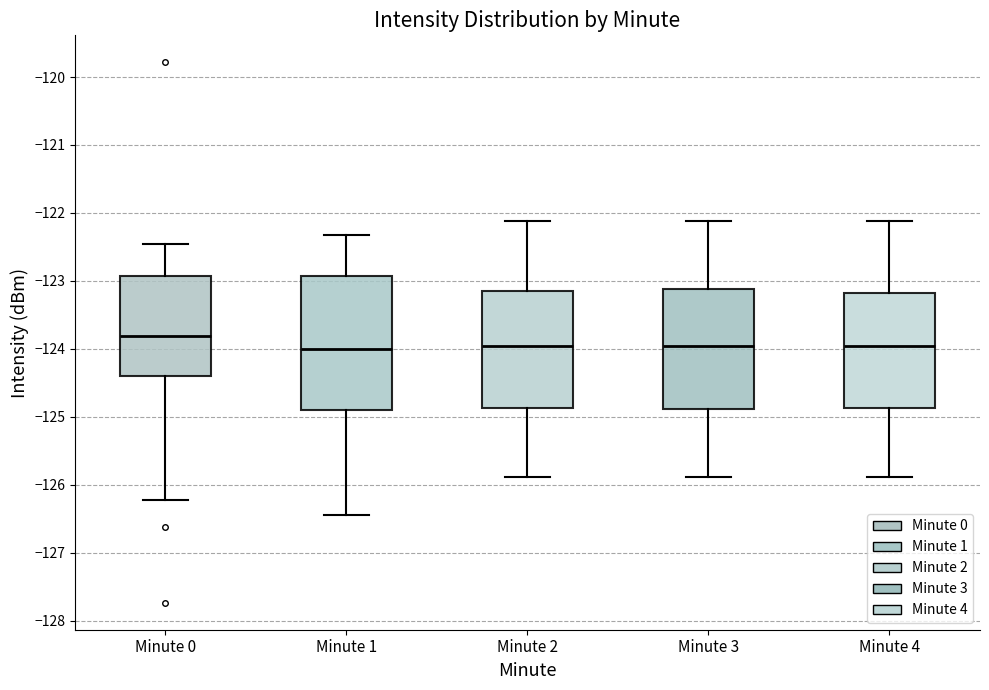

Reading left to right, transcribe this box plot: for each box, give where its median line is, the range the box spans, and where its two whiskers end, as read against the y-axis. The values are not printed on the chart, so give them approximately, as read against the axis.

Minute 0: median -123.8, box -124.4 to -122.9, whiskers -126.2 to -122.5
Minute 1: median -124.0, box -124.9 to -122.9, whiskers -126.4 to -122.3
Minute 2: median -124.0, box -124.9 to -123.2, whiskers -125.9 to -122.1
Minute 3: median -124.0, box -124.9 to -123.1, whiskers -125.9 to -122.1
Minute 4: median -124.0, box -124.9 to -123.2, whiskers -125.9 to -122.1